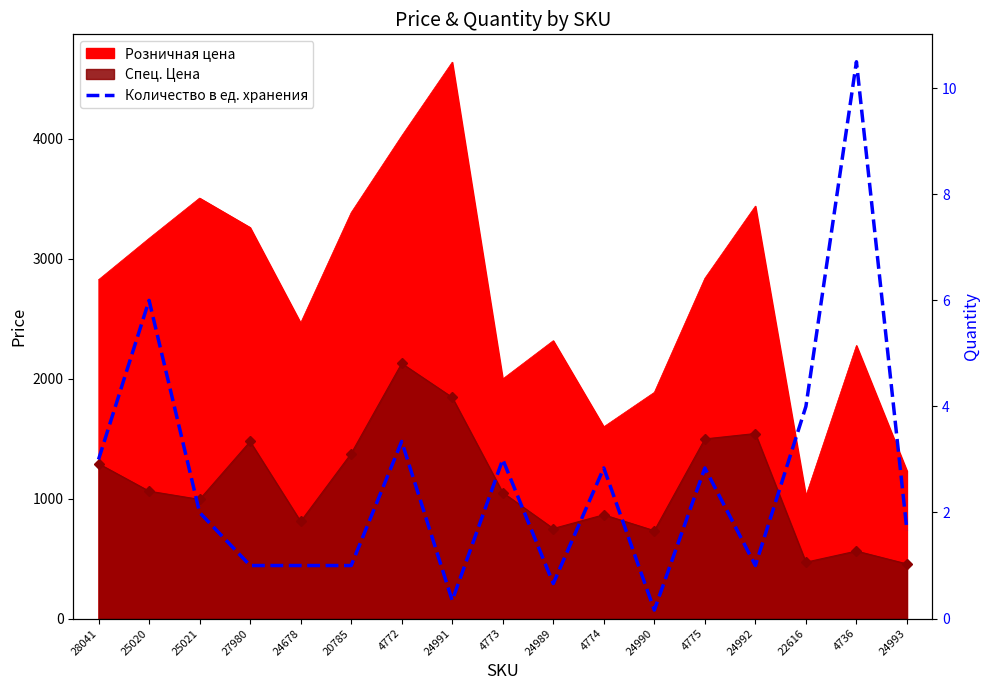

List the labels in order of value, largest first.

4736, 25020, 22616, 4772, 28041, 4773, 4774, 4775, 25021, 24993, 27980, 24678, 20785, 24992, 24989, 24991, 24990